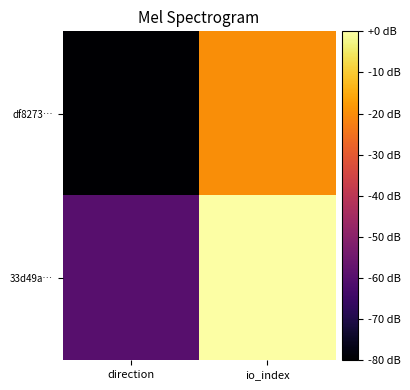

What is the total value across all series at direction?

-140